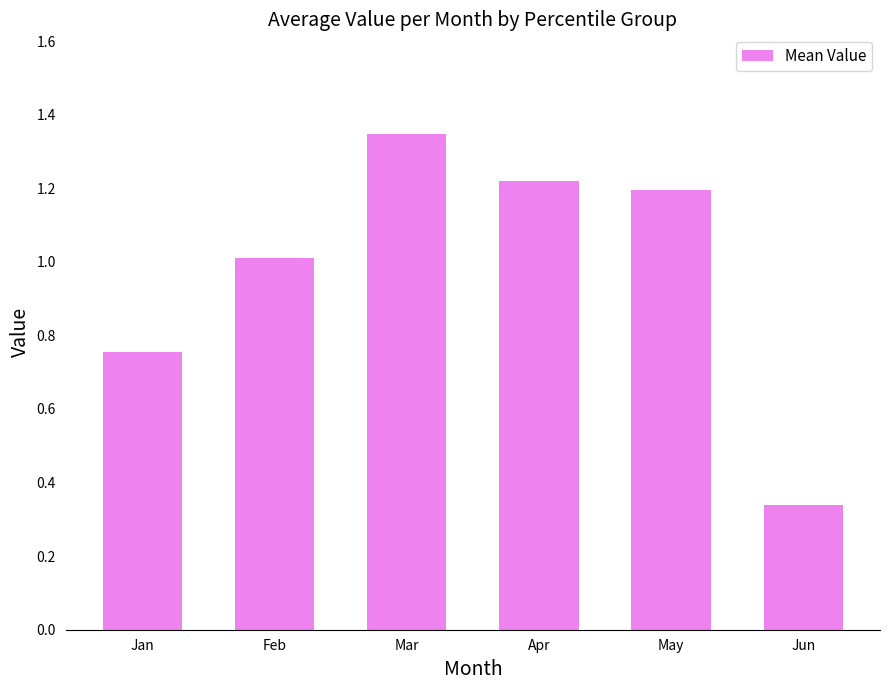

What is the change in value from Apr to Jun?

-0.9